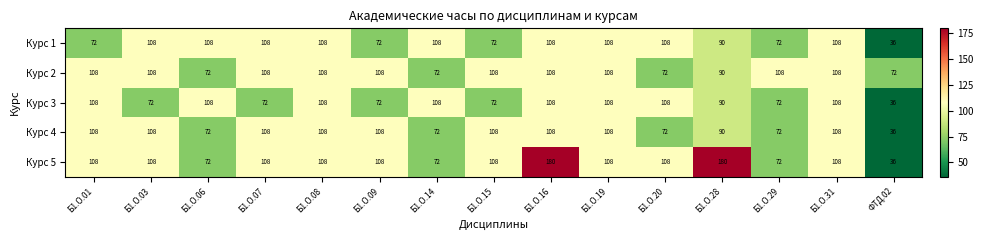

What is the difference between the second highest and minimum values in the Курс 3 series?

72